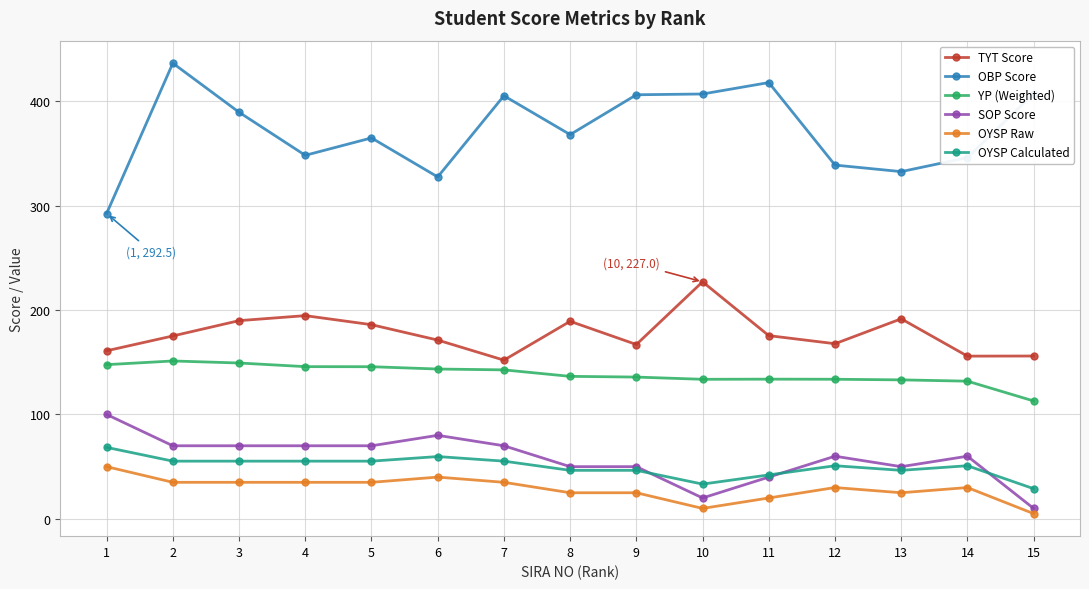

True or false: OYSP Raw and YP (Weighted) intersect in this chart.

False